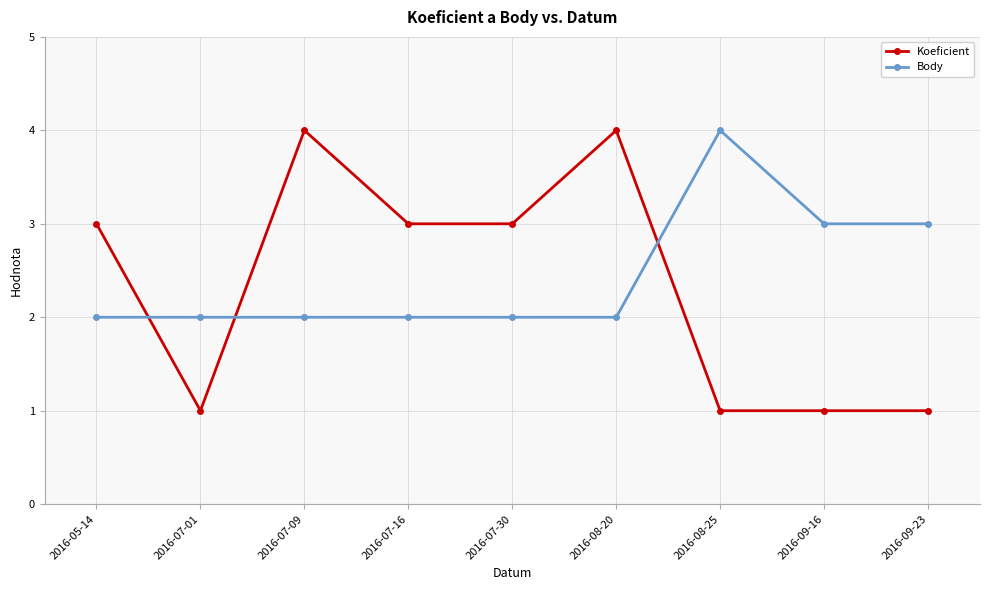

Which series changed the most between 2016-05-14 and 2016-09-16?

Koeficient